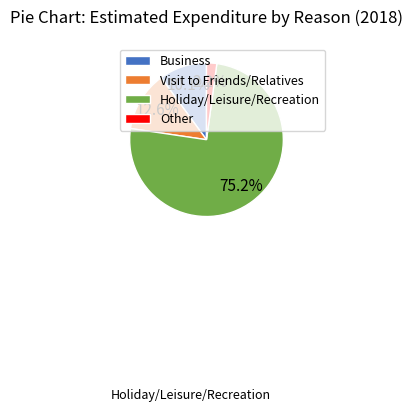

Between Business and Other, which is larger?

Business